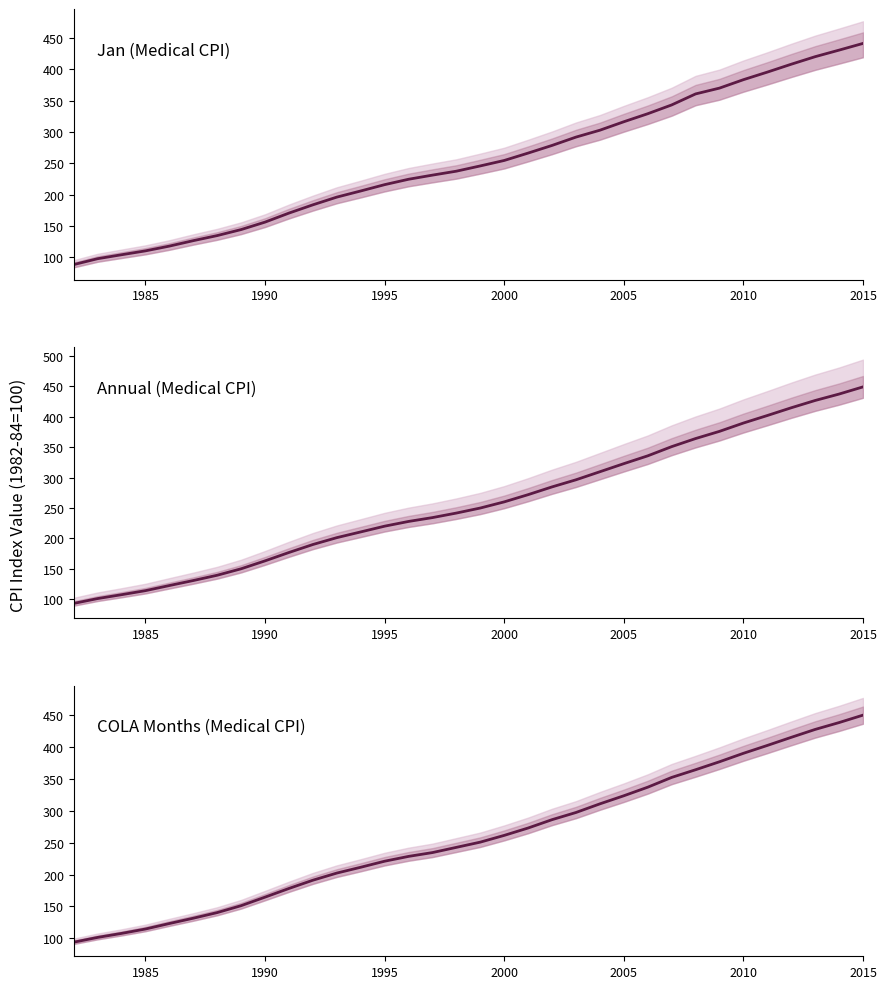

Which series has the largest total across all categories?

COLA Months